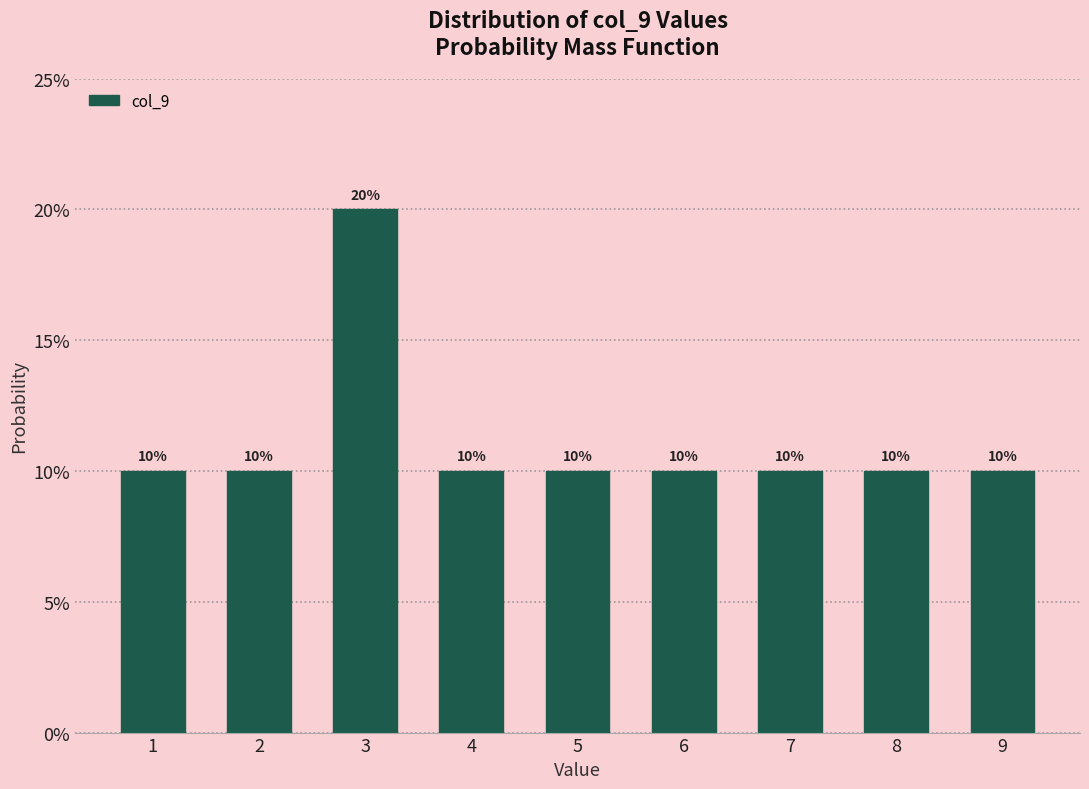

Reading right to left, transcribe all the data shown in this chart.

10	10	10	10	10	10	20	10	10